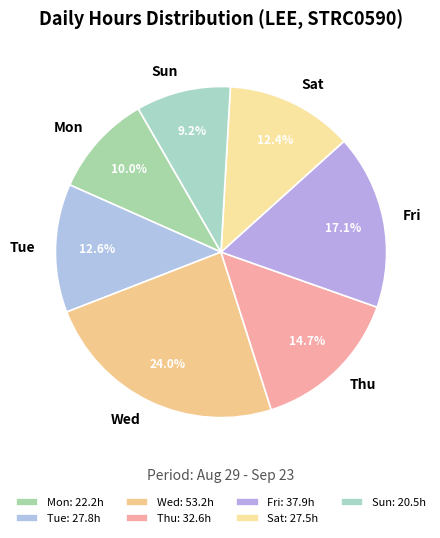

Does any single category account for the majority?

No